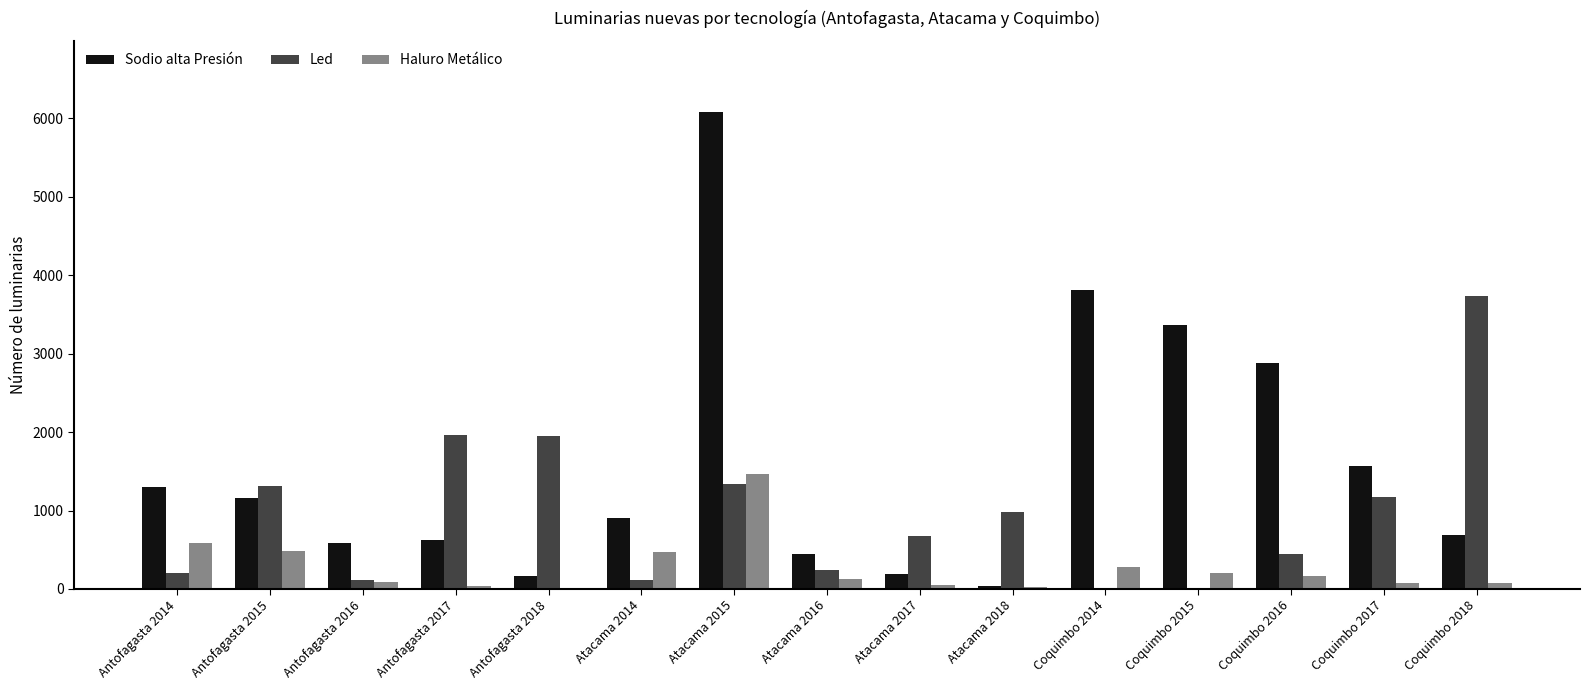

What is the sum of all Led values?

14252